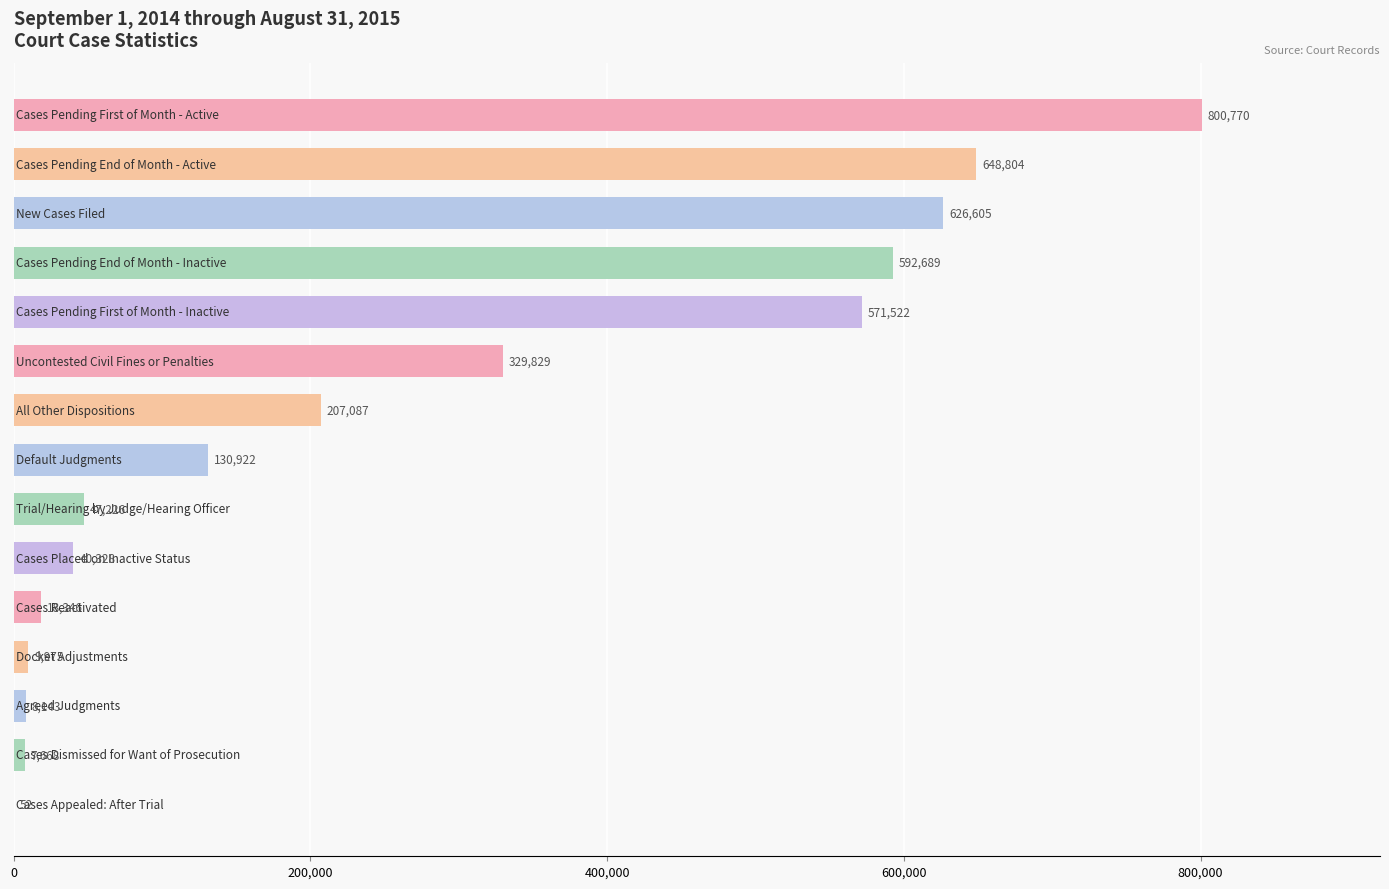

What is the sum of all values?

4039966